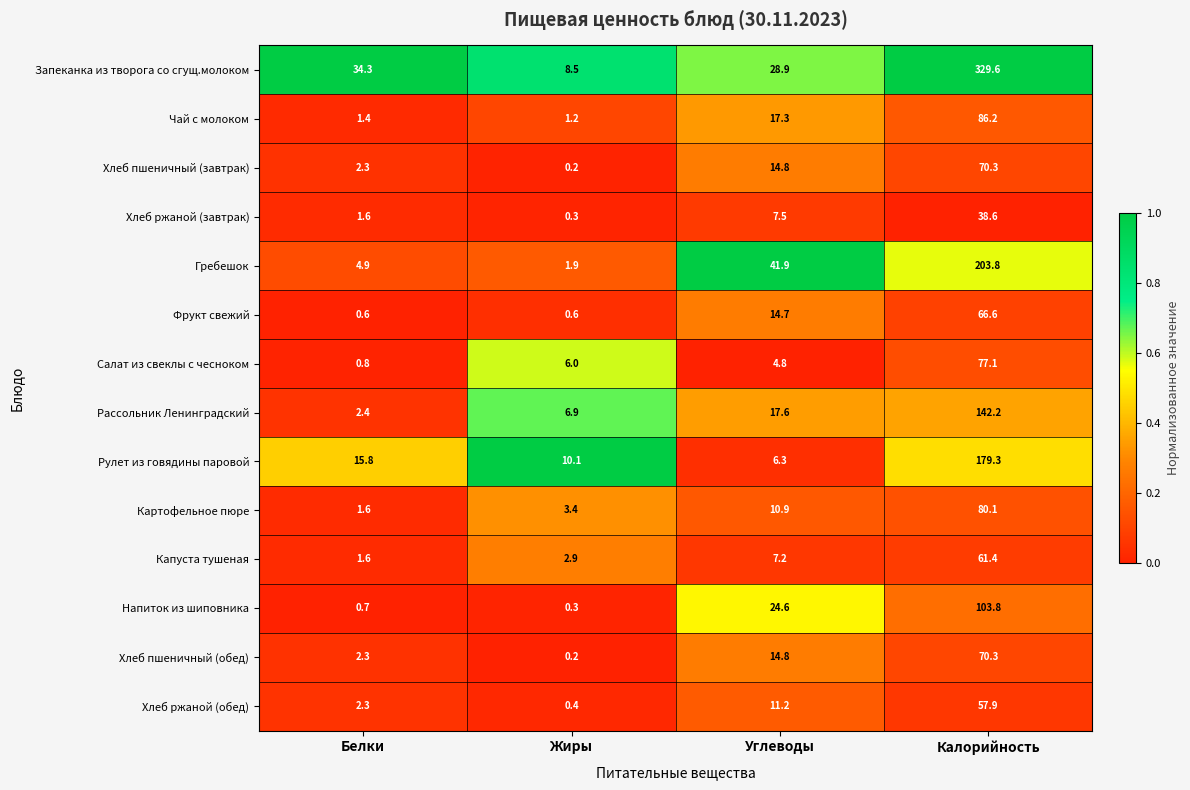

What is the average value of the Картофельное пюре series?

24.0